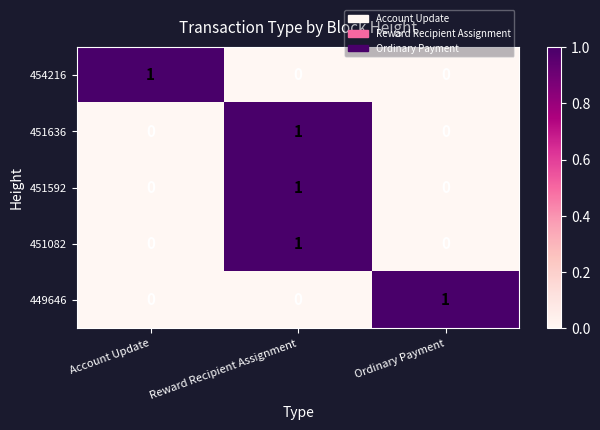

How many distinct data groups are displayed?

5